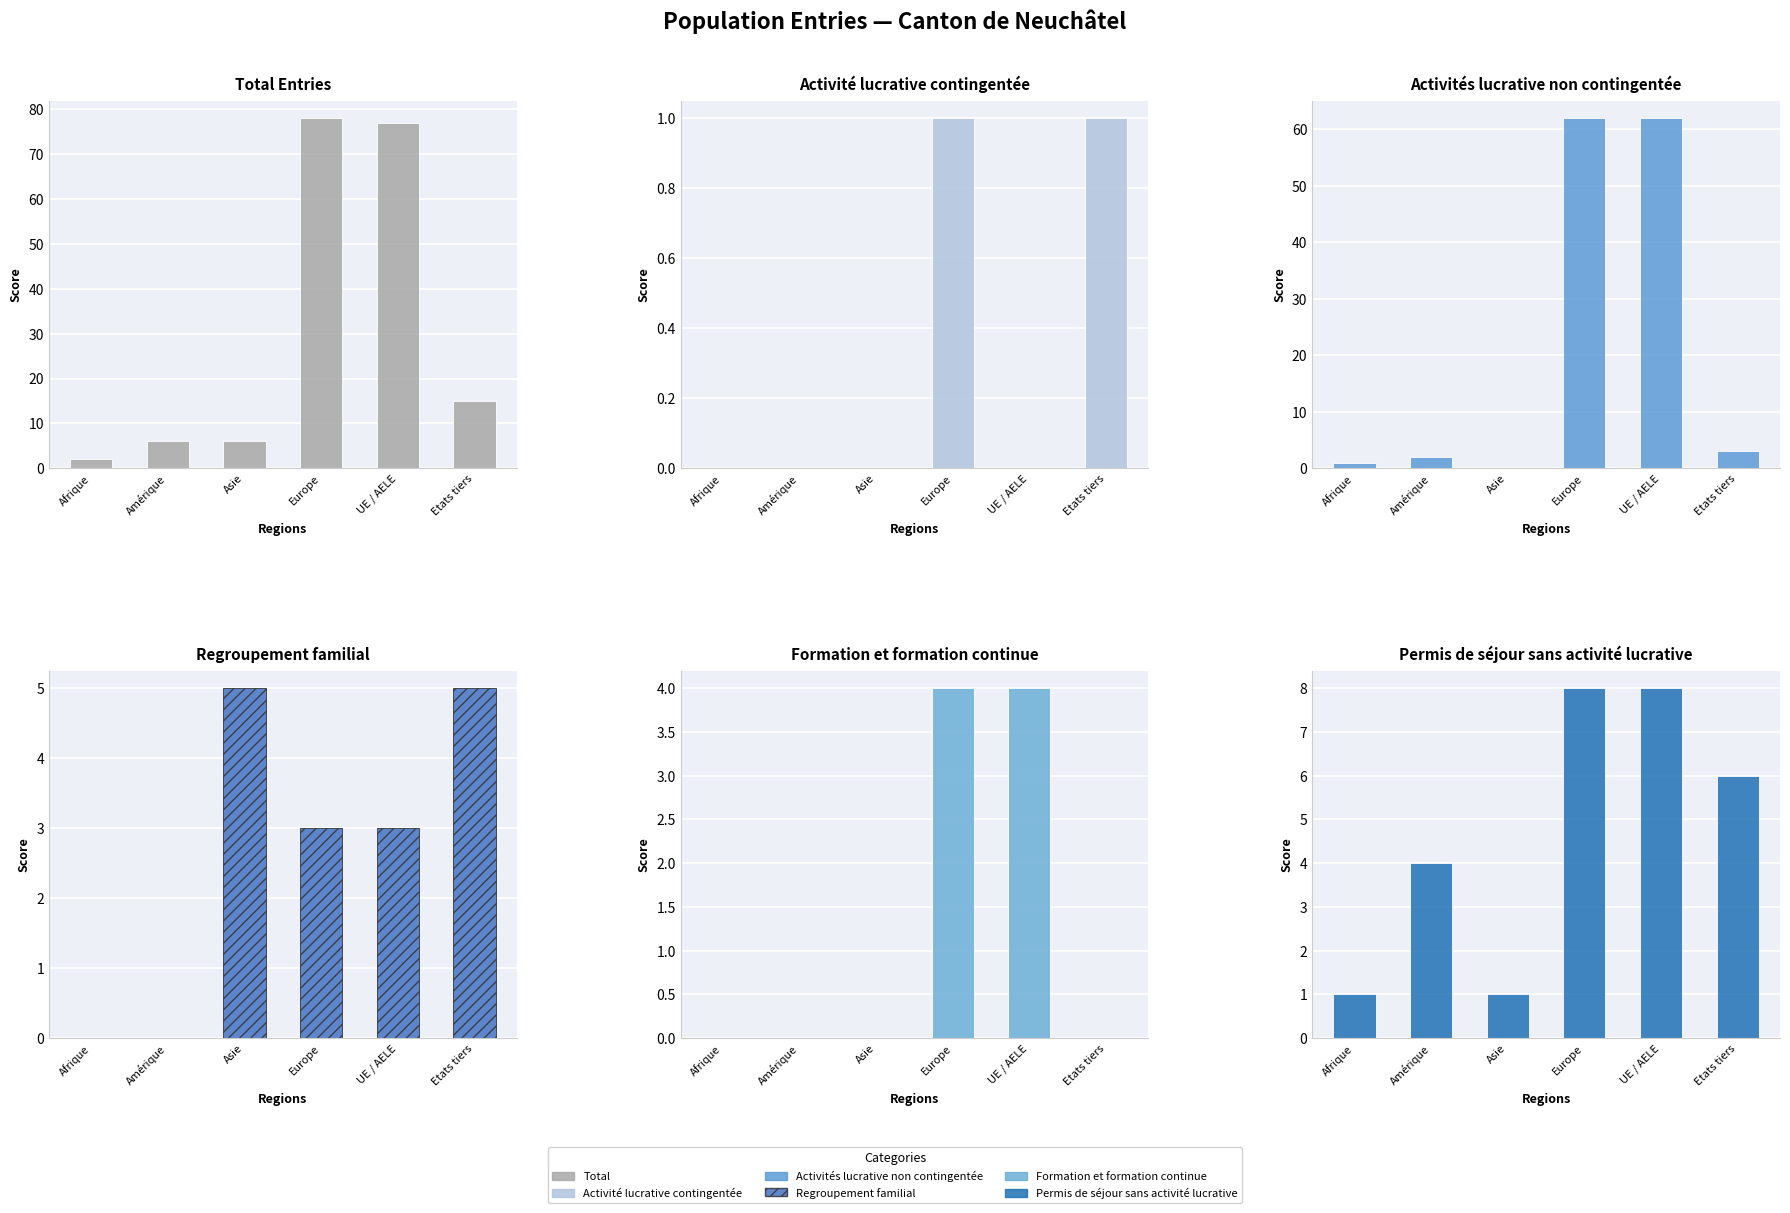

Which series has the widest spread of values?

Total